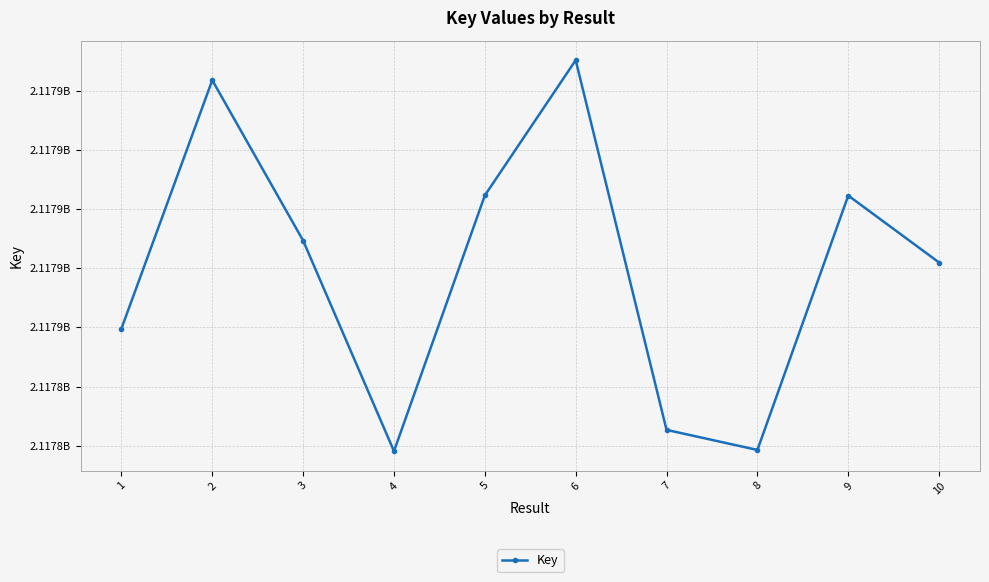

What is the minimum value shown in the chart?

2117844534